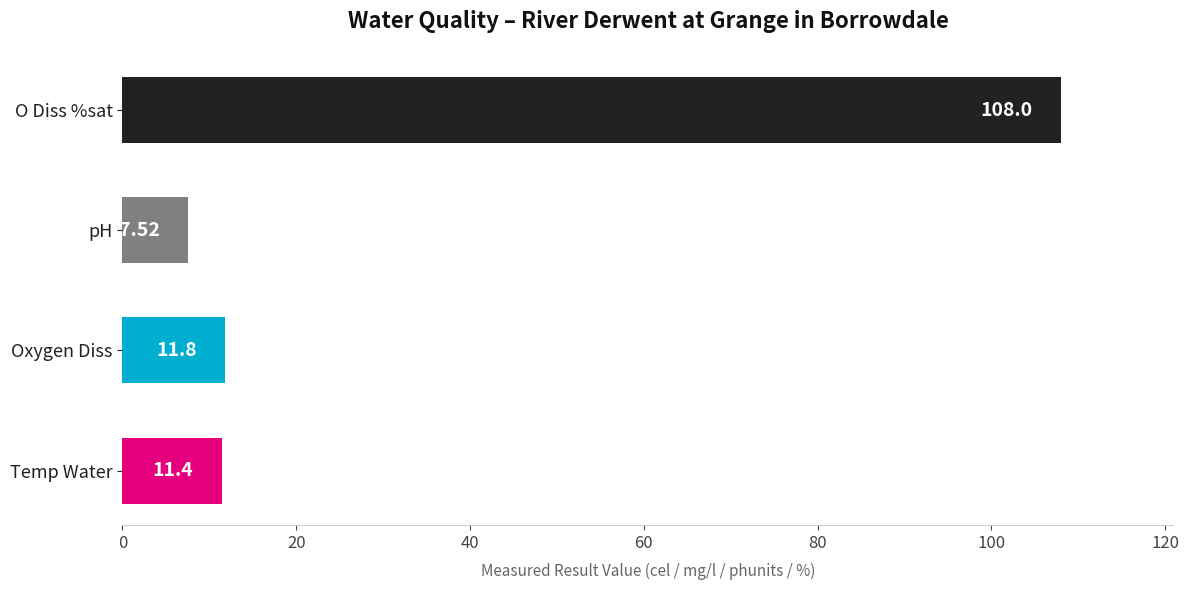

What is the difference between the second highest and minimum values?

4.3